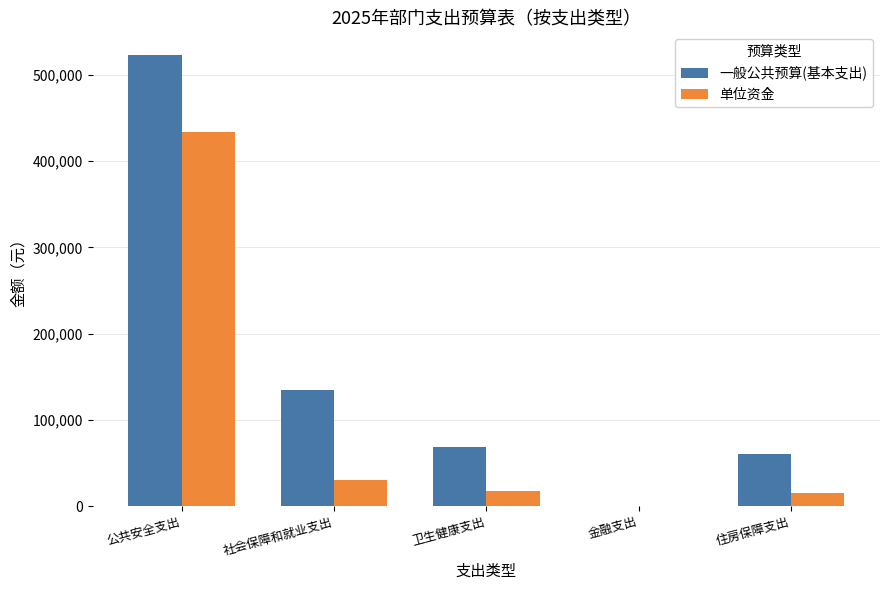

What is the total value across all series at 金融支出?

300.0